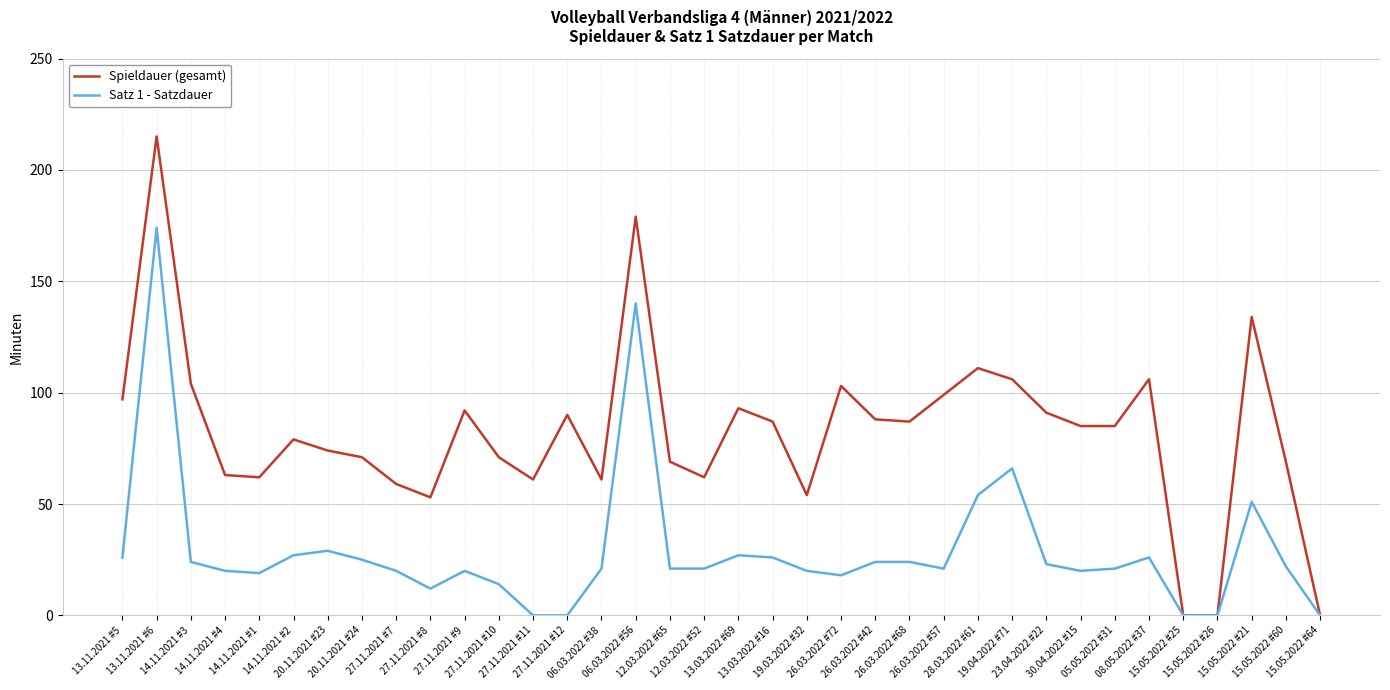

How many values in the Spieldauer (gesamt) series are below 85?

17